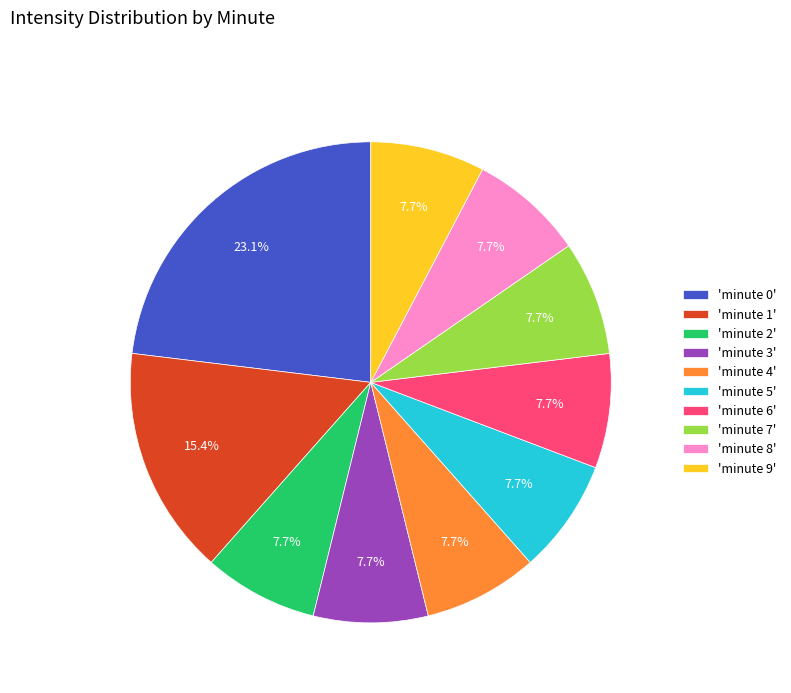

Is there any slice that represents more than half of the pie?

No